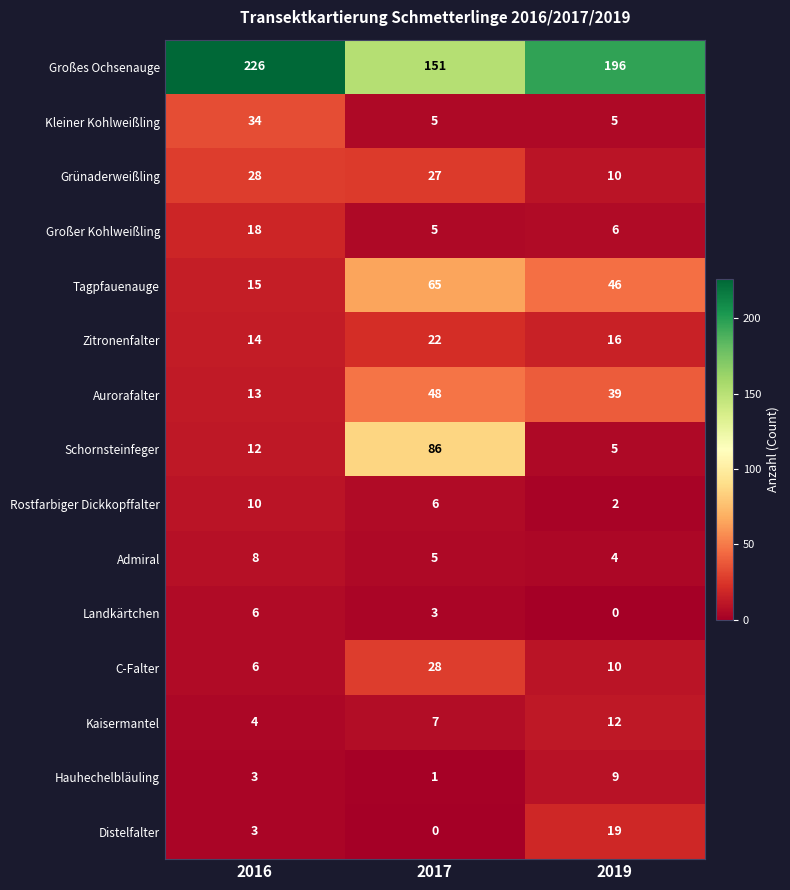

What is the sum of all Zitronenfalter values?

52